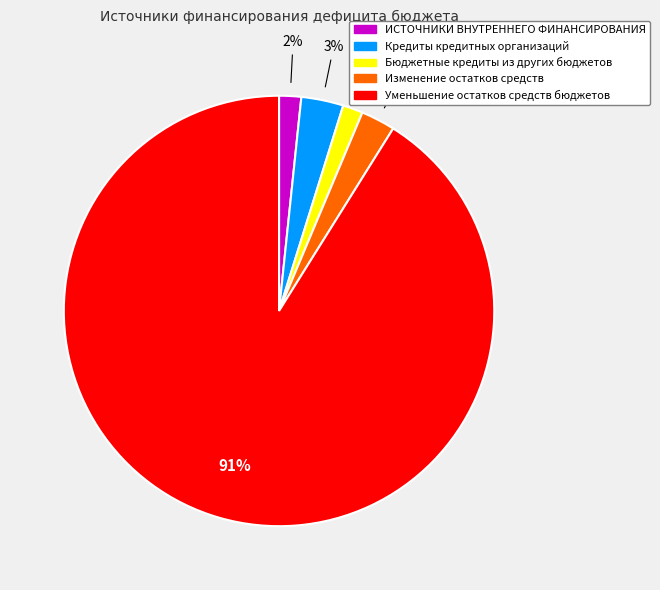

Does any single category account for the majority?

Yes